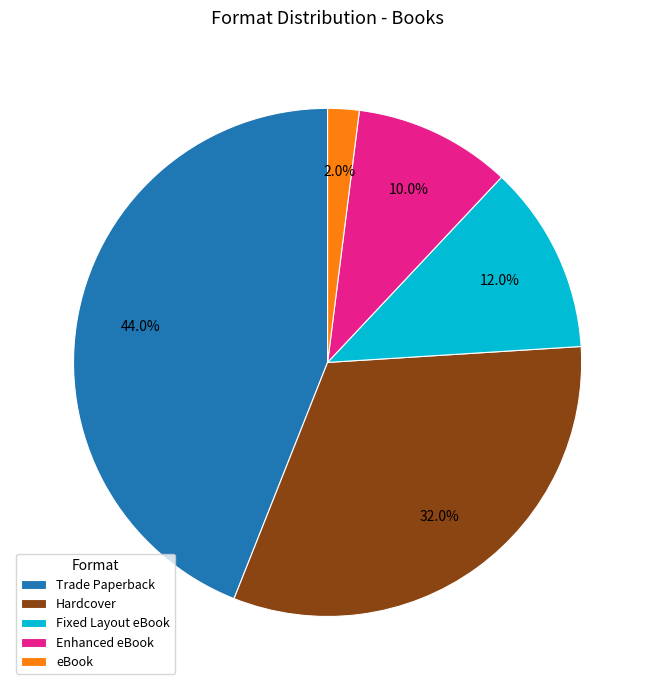

To the nearest percent, what is the difference between the largest and smallest slice percentages?

42%